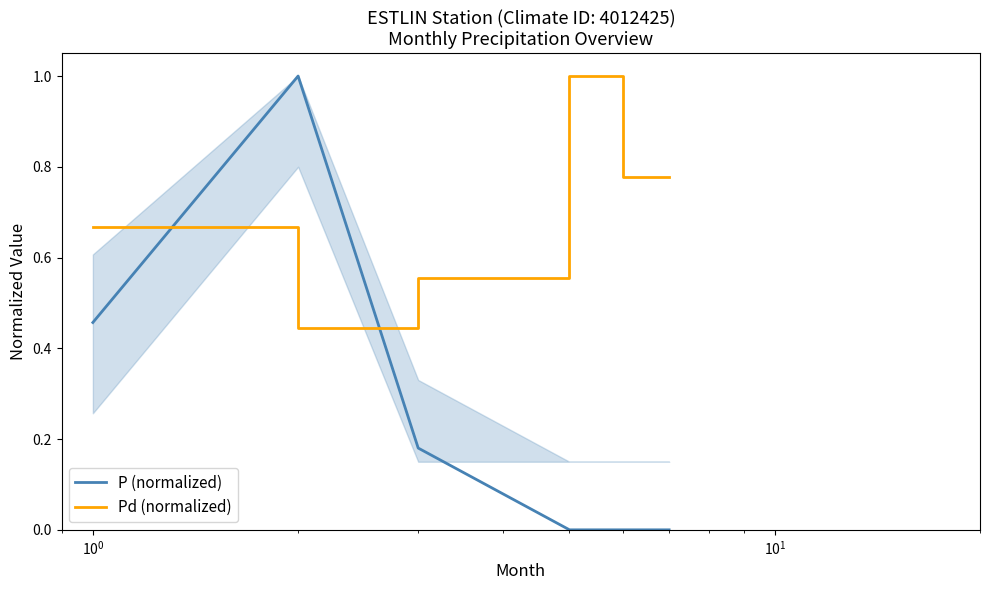

What is the highest value of the Pd (normalized) series?

1.0